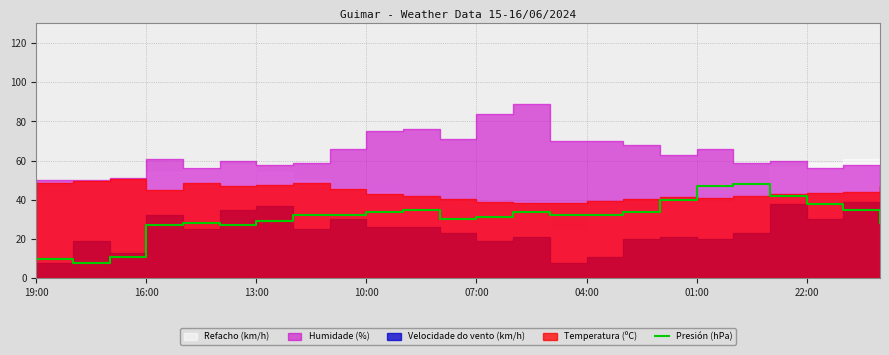

What is the lowest value of the Presión (hPa) series?

8.0